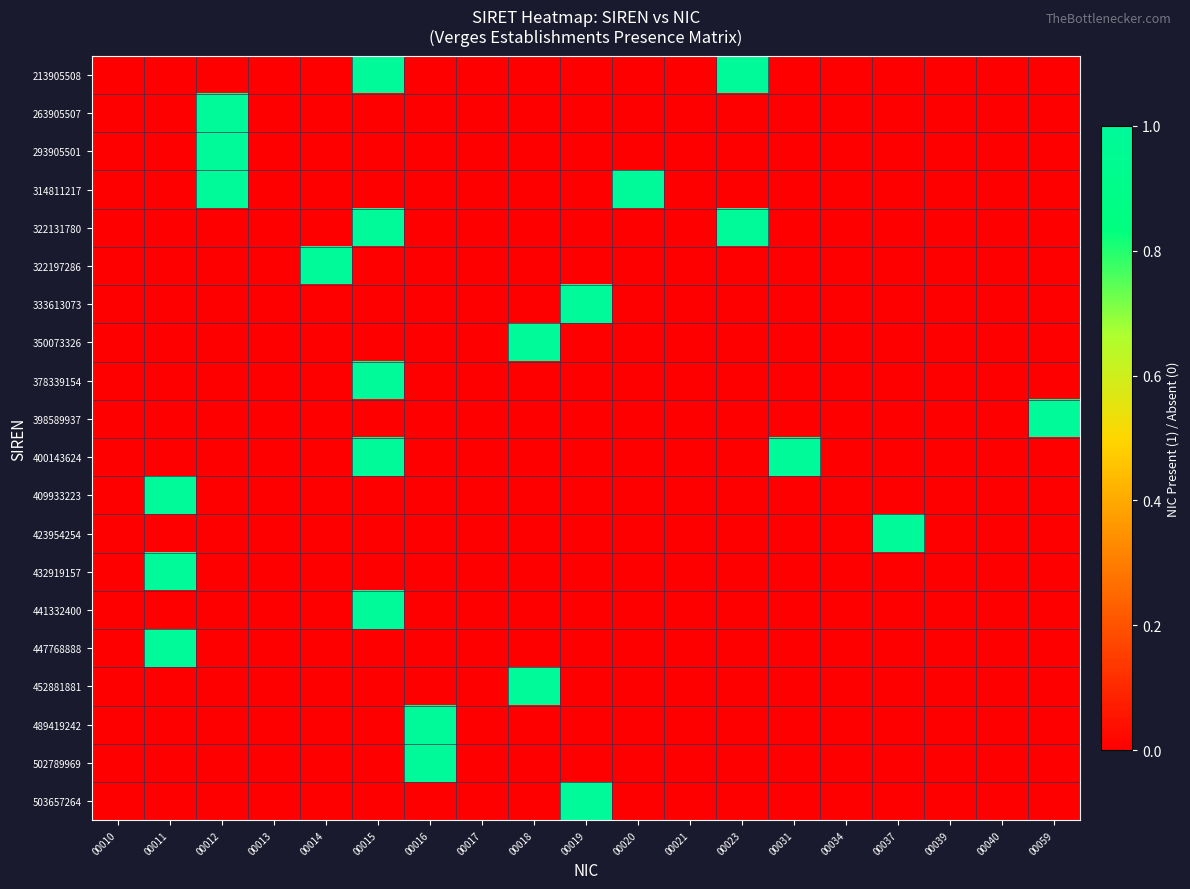

Count the number of data series in this chart.

20